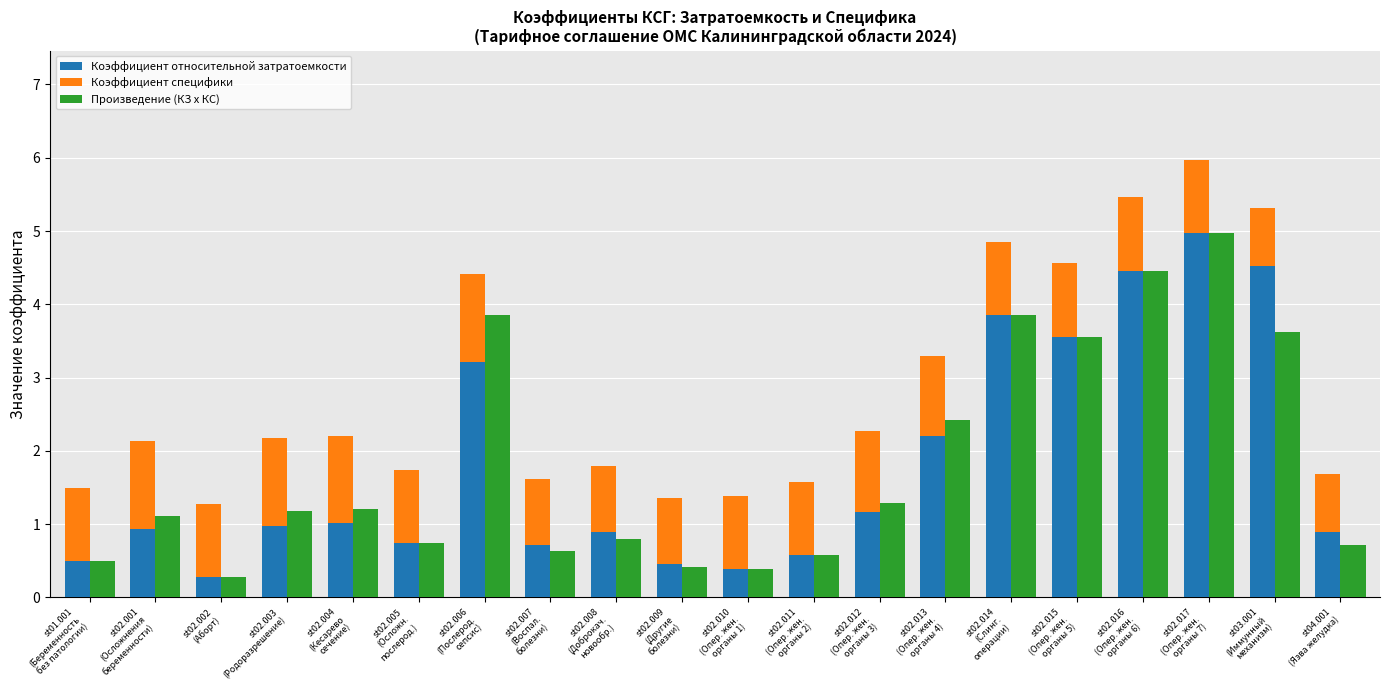

What is the difference between the maximum and minimum values in the Коэффициент специфики series?

0.4